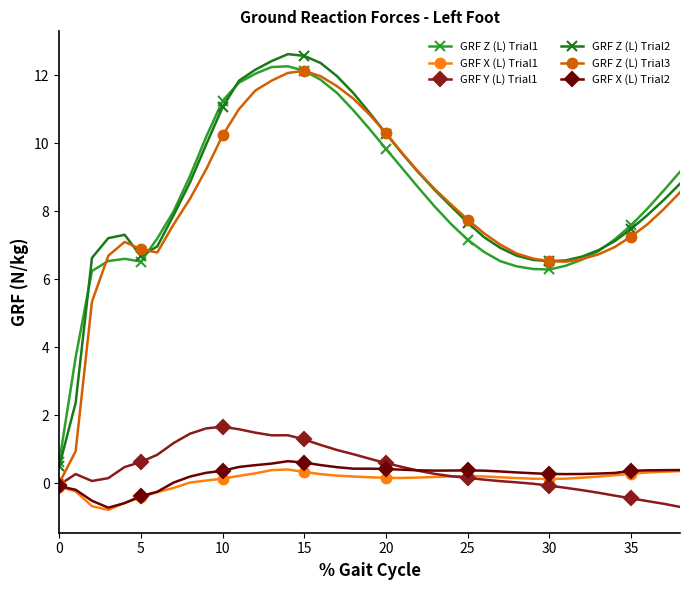

Which series has the largest total across all categories?

GRF Z (L) Trial2